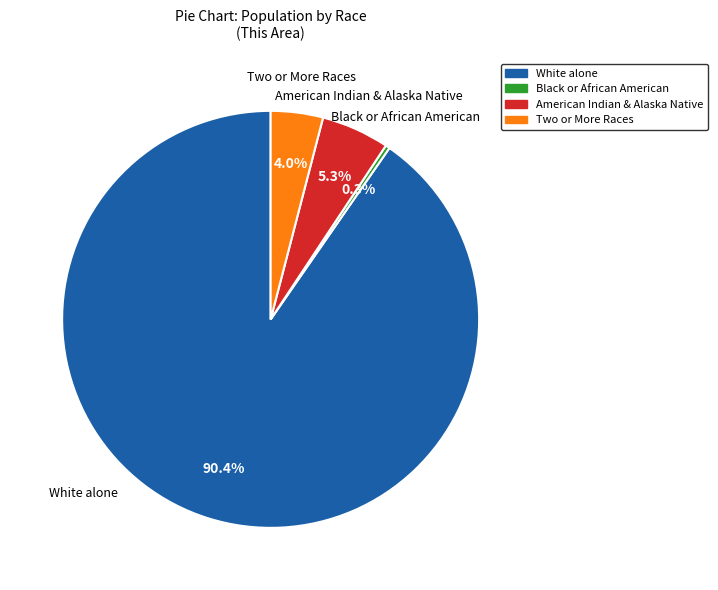

Rank the categories by value from lowest to highest.

Black or African American, Two or More Races, American Indian & Alaska Native, White alone